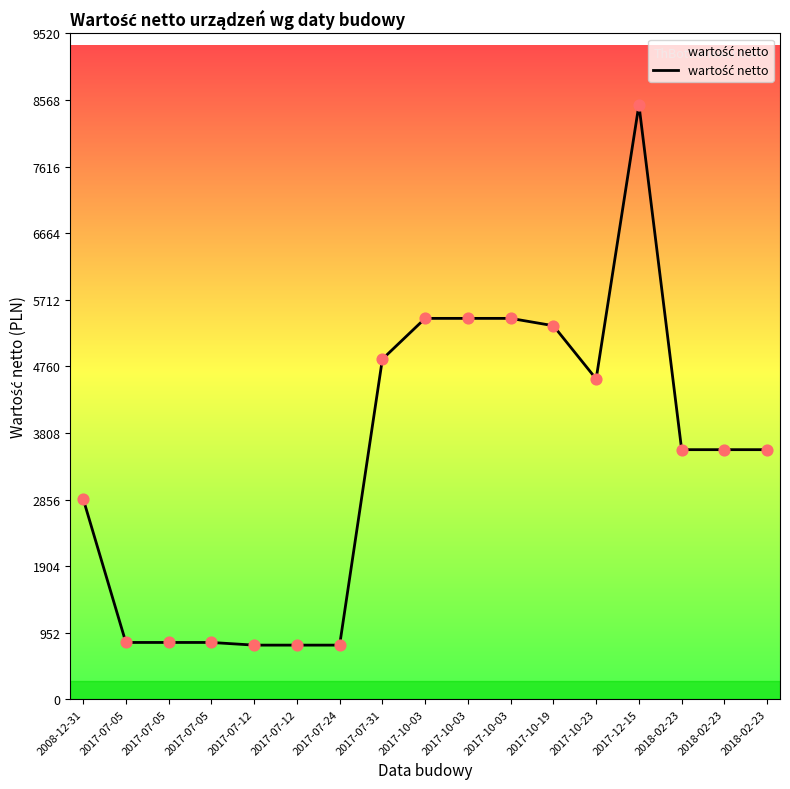

How many lines are shown in the chart?

1